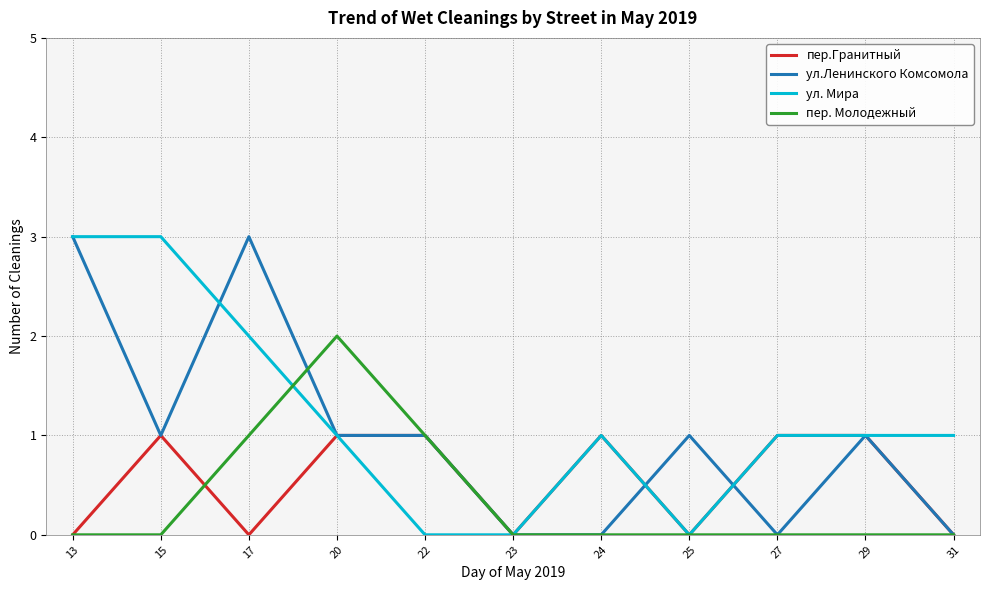

True or false: пер.Гранитный has a value of 2 at 27.

False